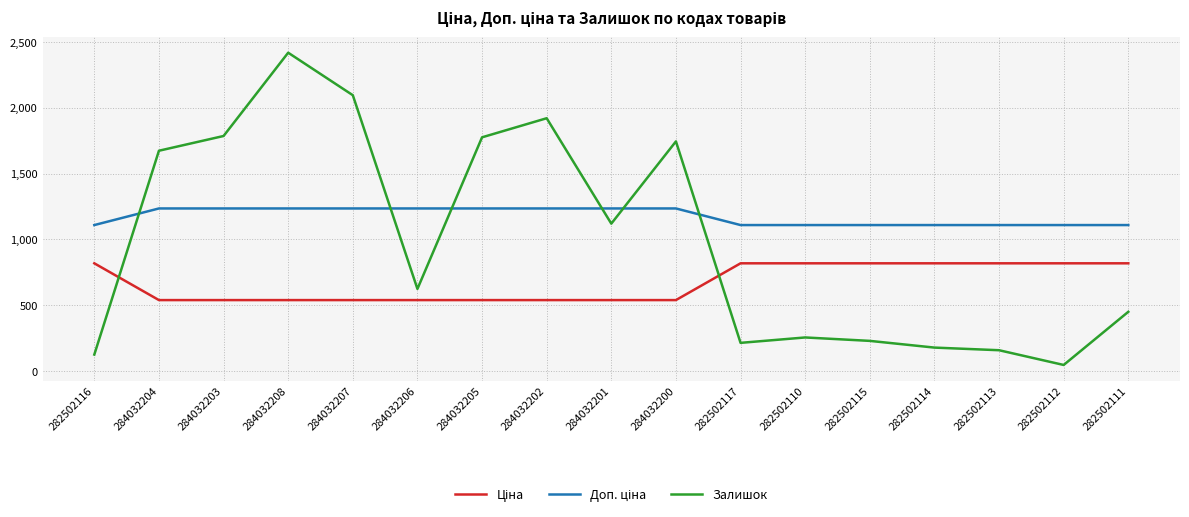

Which label corresponds to the smallest value in the chart?

282502112